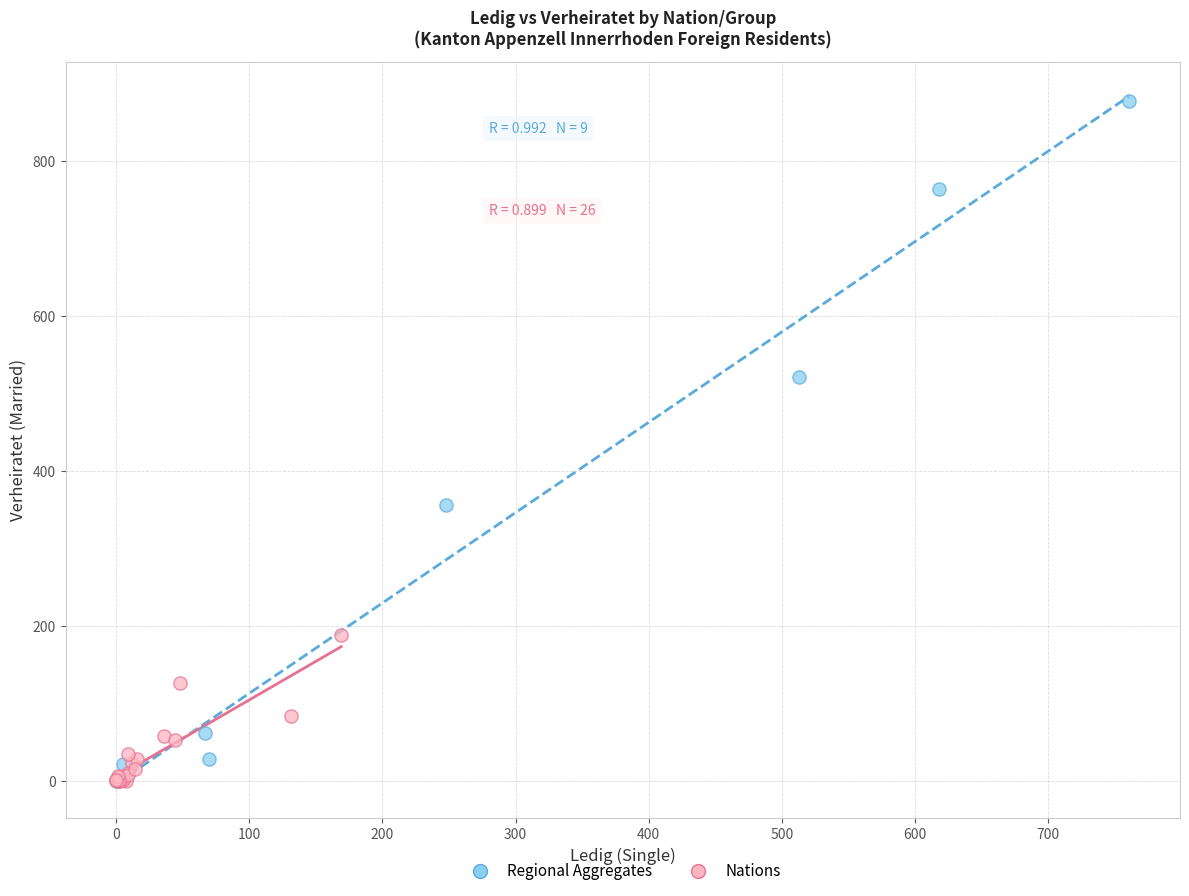

Which series has the widest spread of Y values?

Regional Aggregates